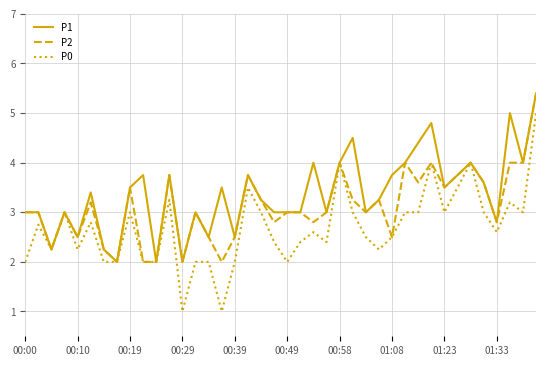

What is the maximum value for P1?

5.4